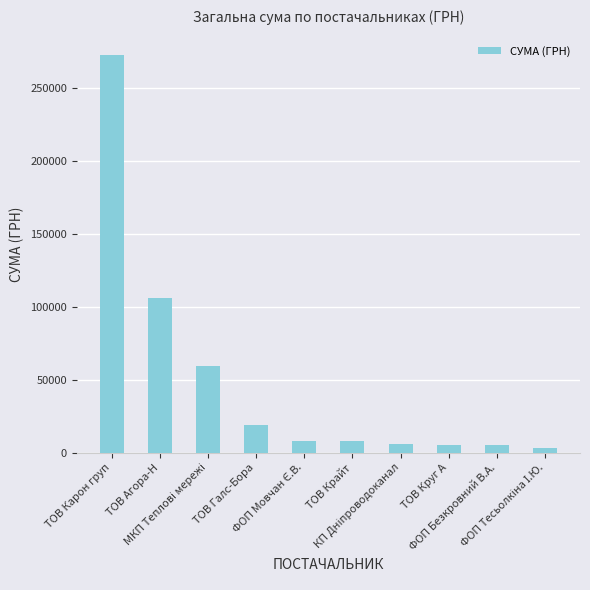

What is the maximum value shown in the chart?

272422.2